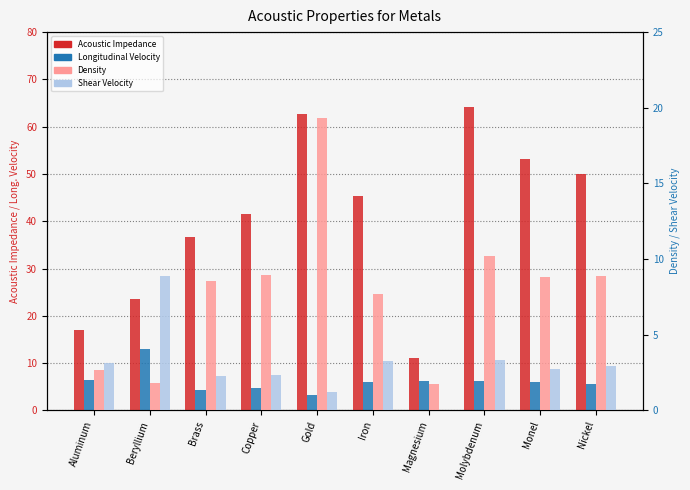

Where is Longitudinal Velocity nearest to the value 8?

Aluminum